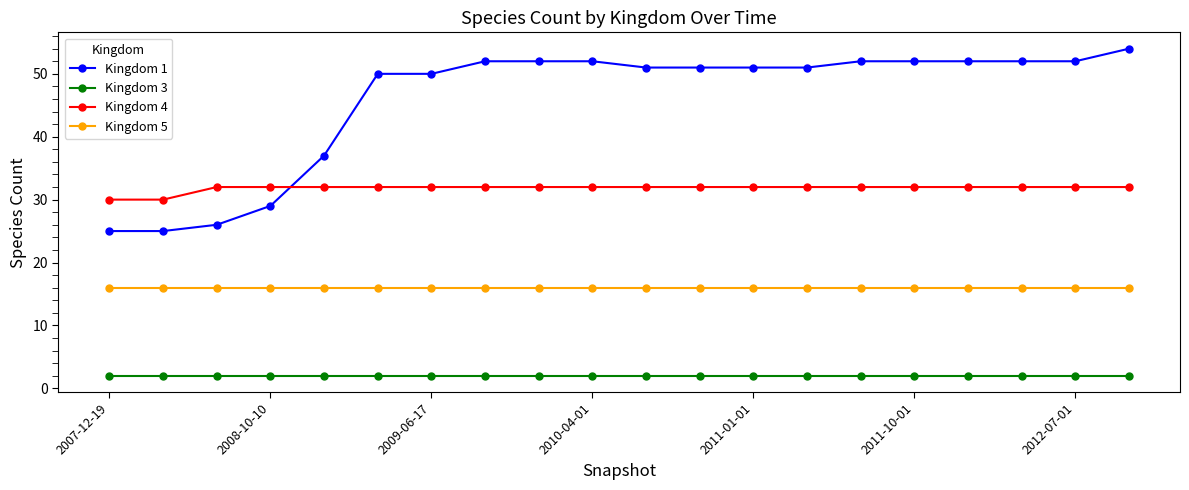

What is the minimum value for Kingdom 1?

25